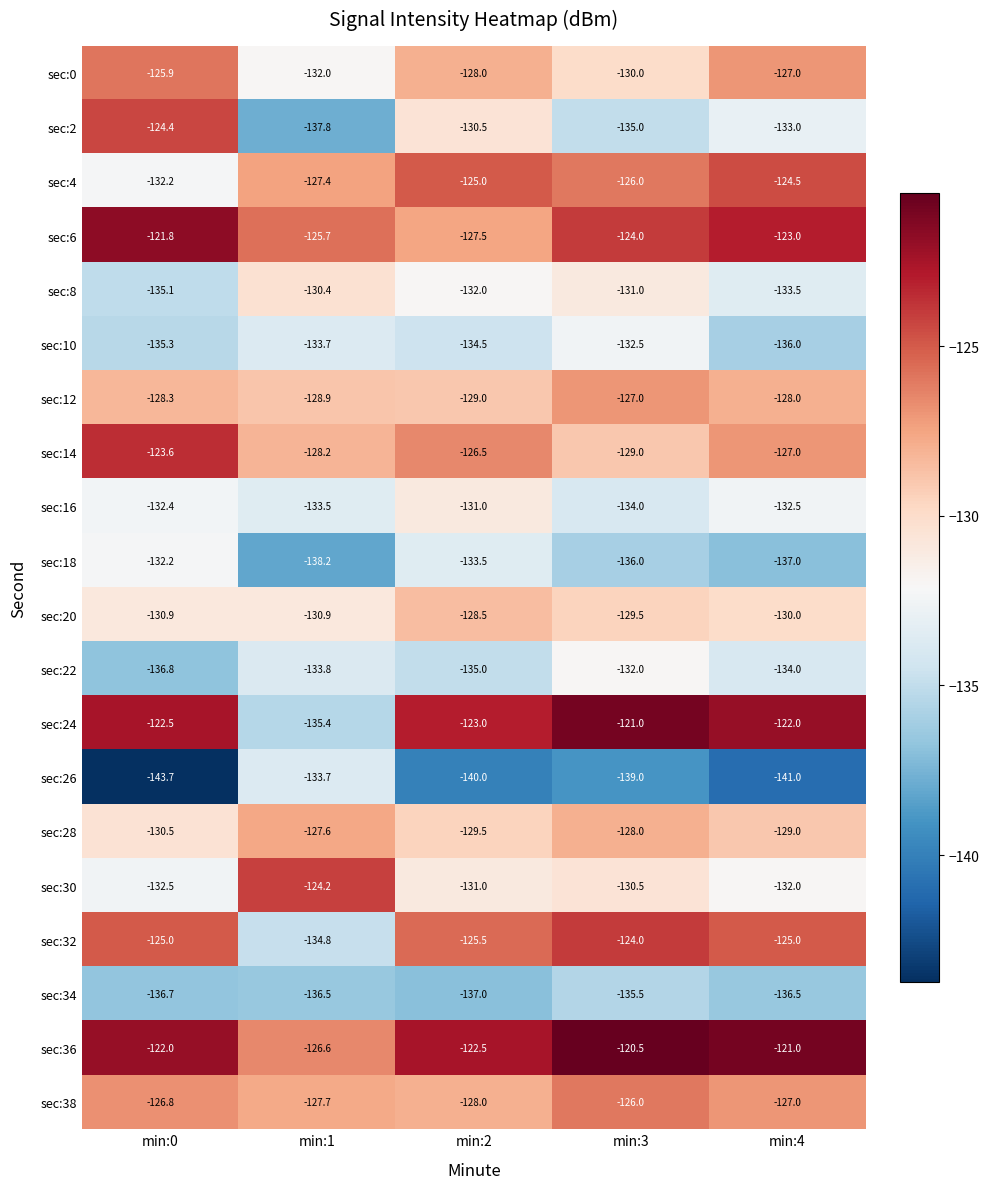

How many series are shown in this chart?

20